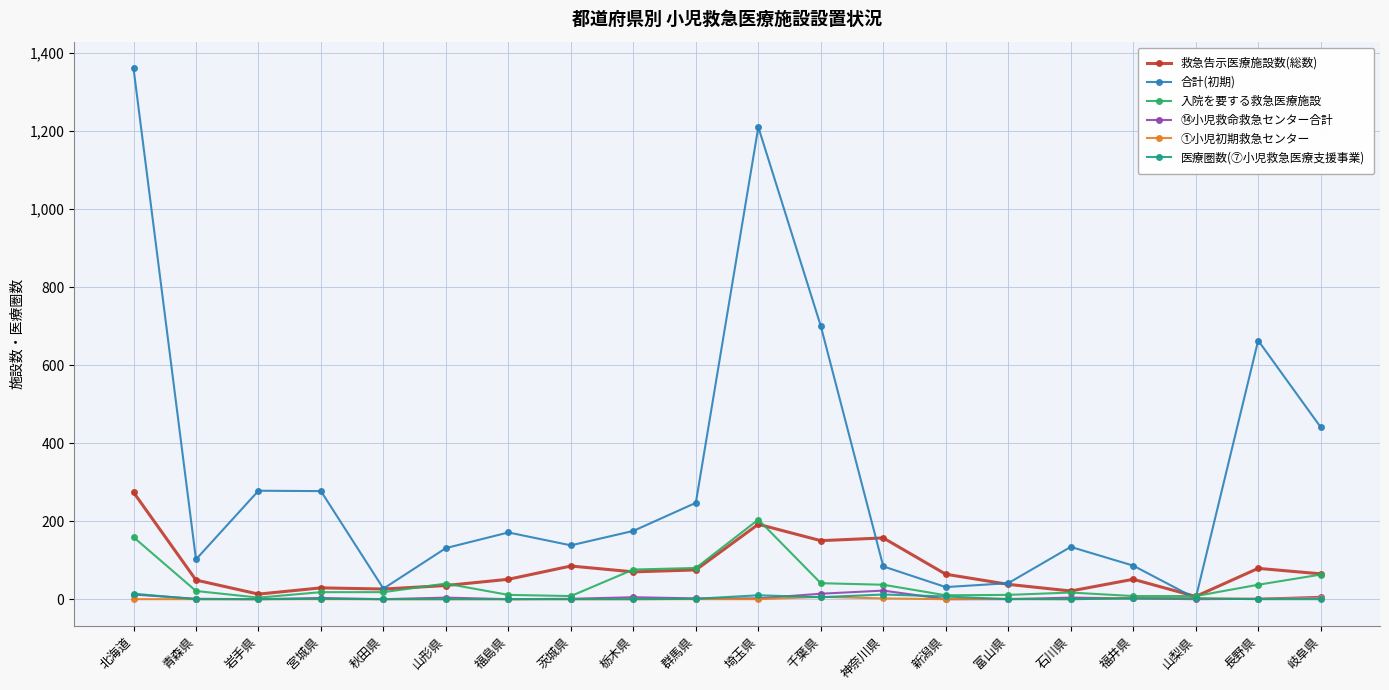

What is the maximum value for 合計(初期)?

1361